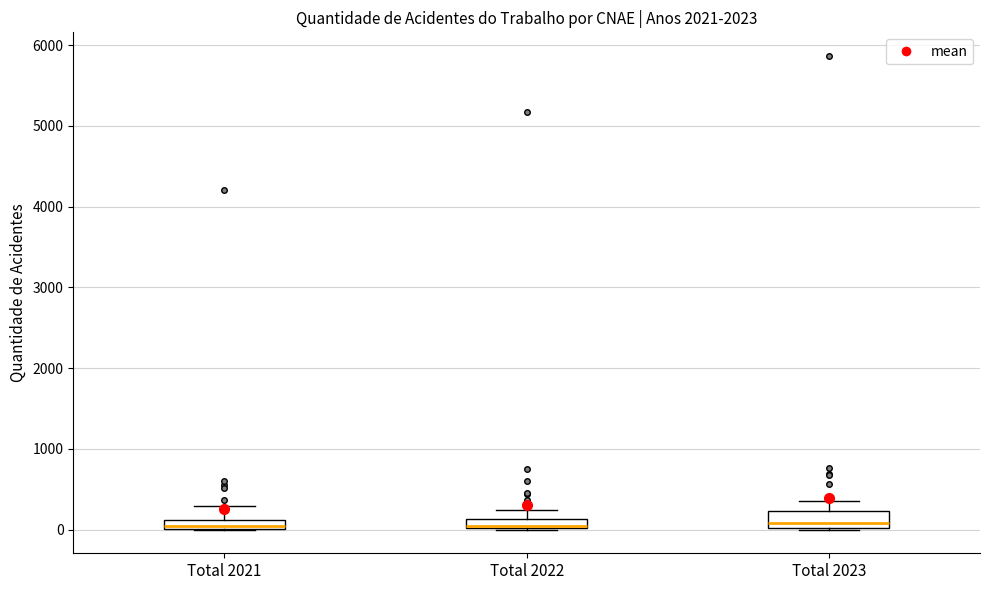

Where is the lower edge of the box for Total 2021 on the y-axis? The values are not printed on the chart, so give them approximately, as read against the axis.

0